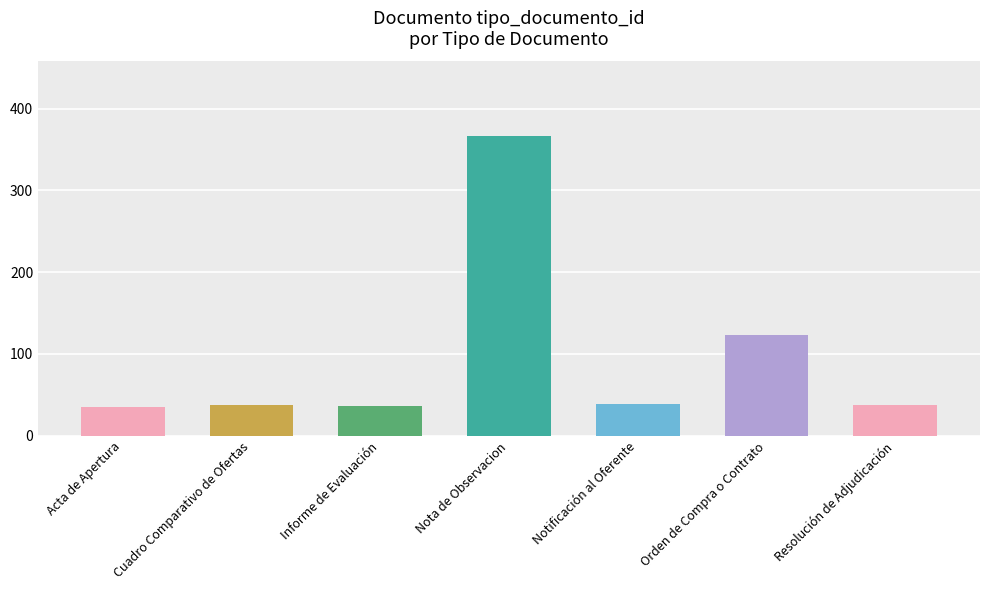

Is it true that the value at Cuadro Comparativo de Ofertas is 38?

True